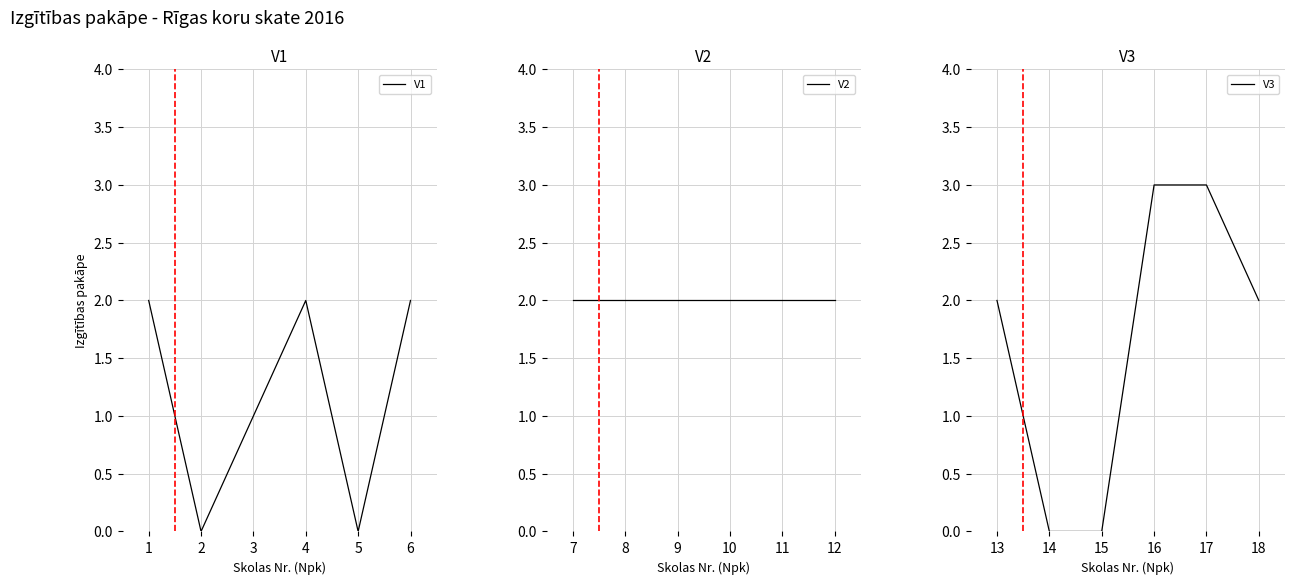

How many intersections are there between V1 and V3?

1